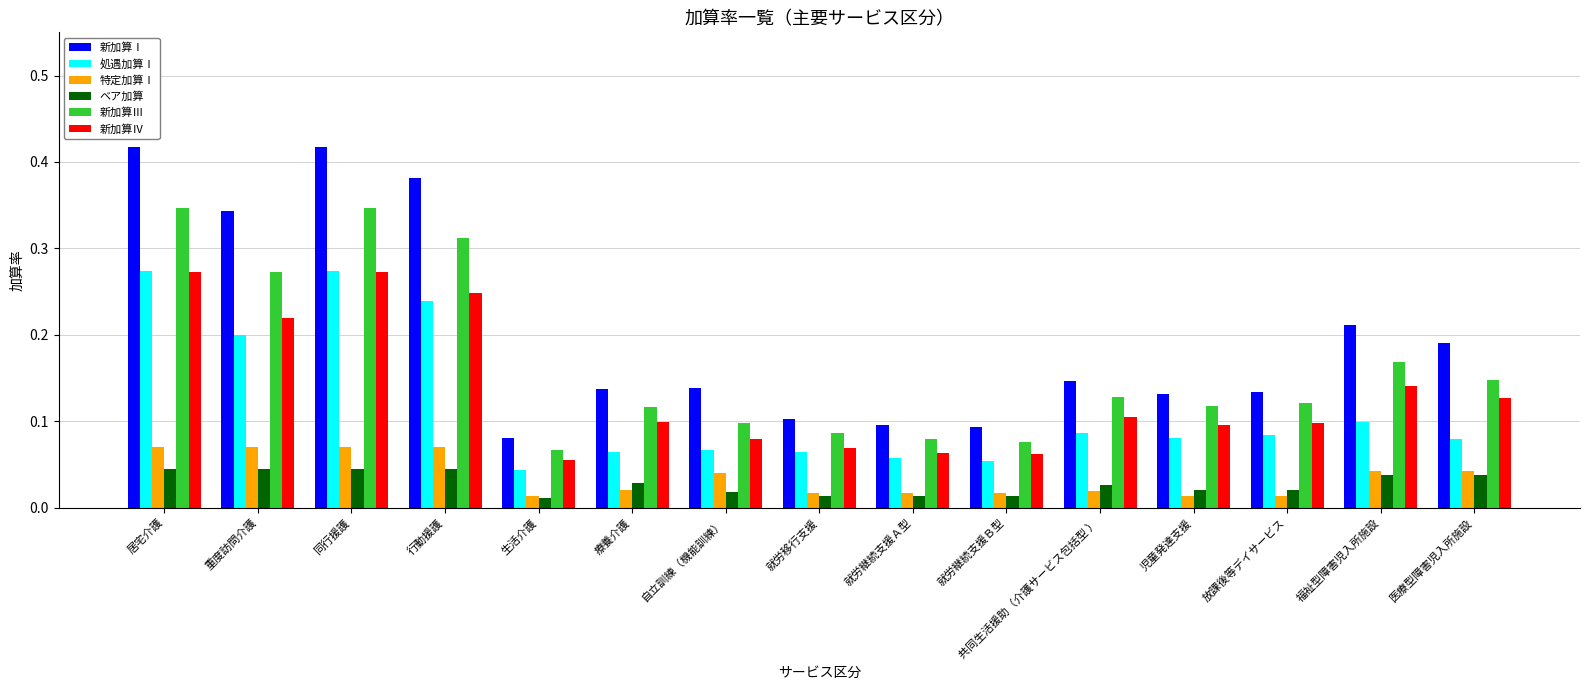

The value of ベア加算 at 福祉型障害児入所施設 is 0.1. True or false?

False